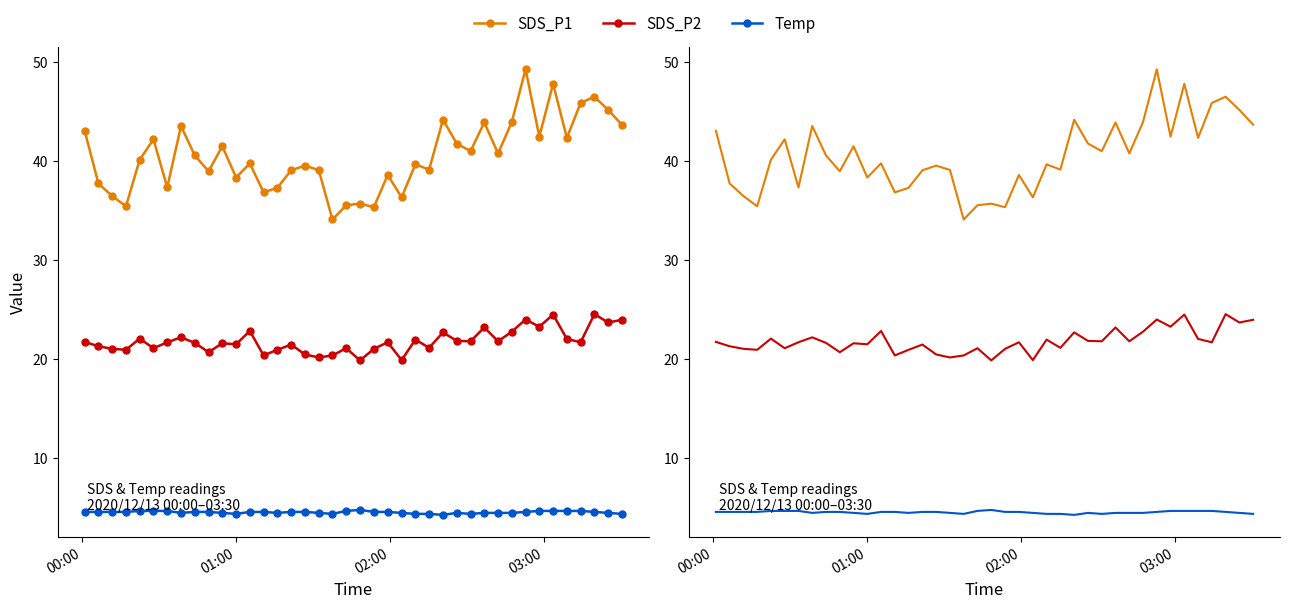

True or false: Temp and SDS_P1 intersect in this chart.

False